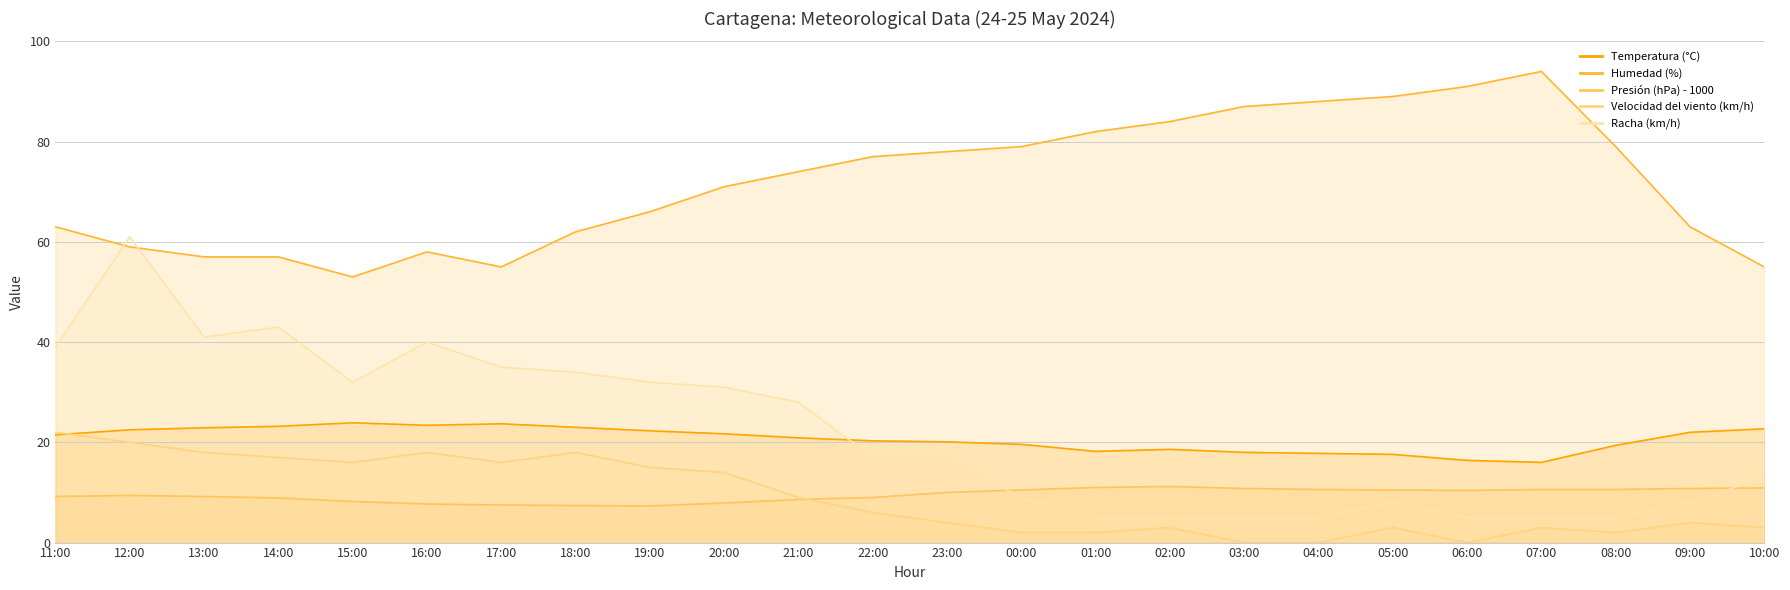

After their last crossing, which series has the higher values: Velocidad del viento (km/h) or Temperatura (°C)?

Temperatura (°C)